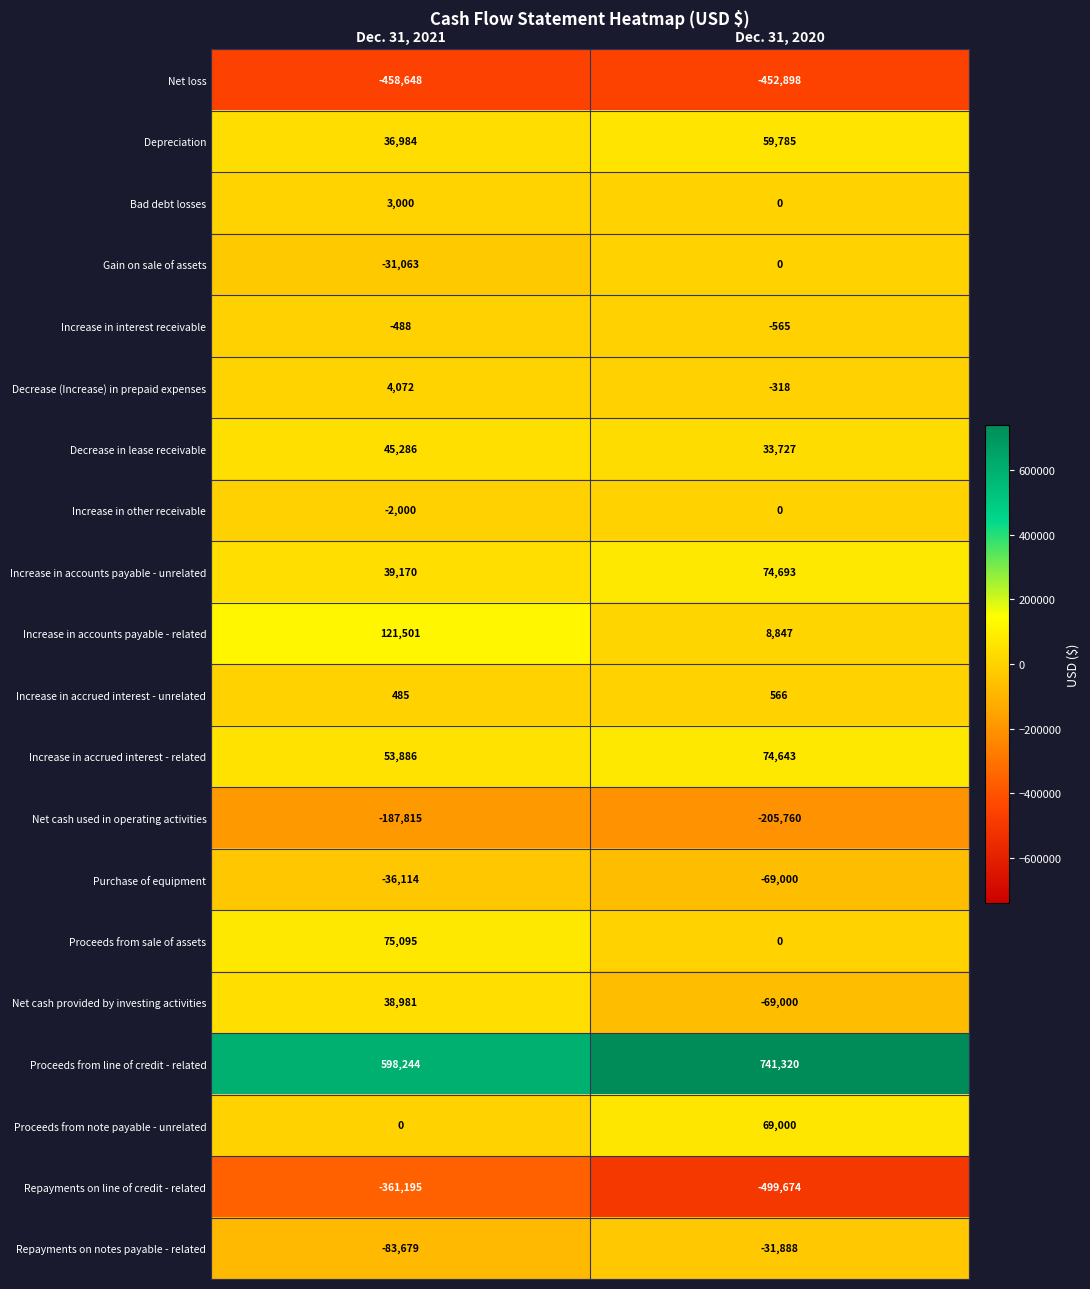

Which series has the largest total across all categories?

Proceeds from line of credit - related